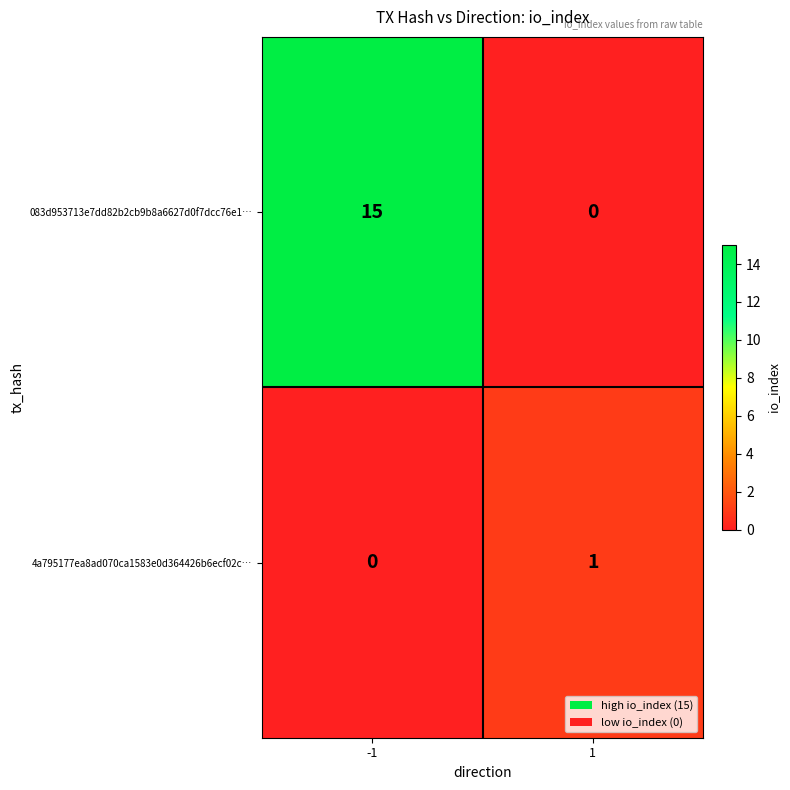

What is the greatest value displayed?

15